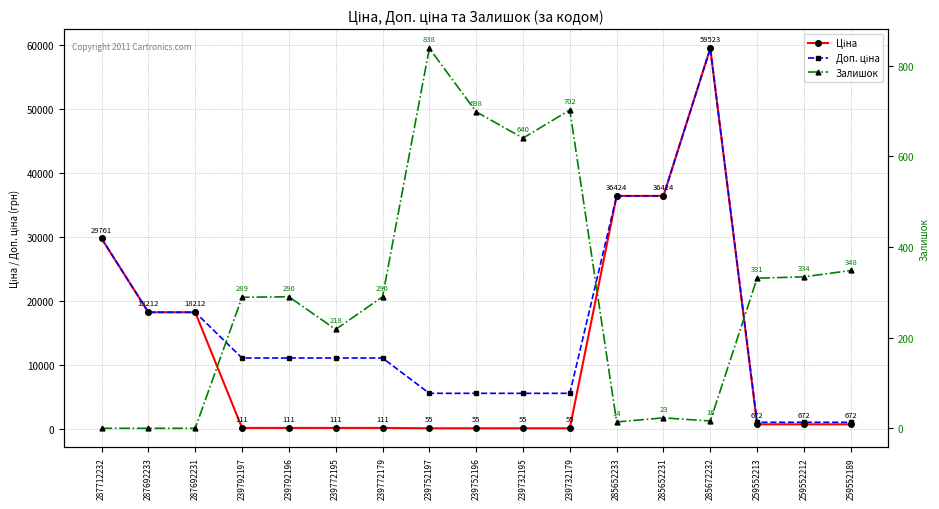

How many data points in Доп. ціна are above 11055?

6